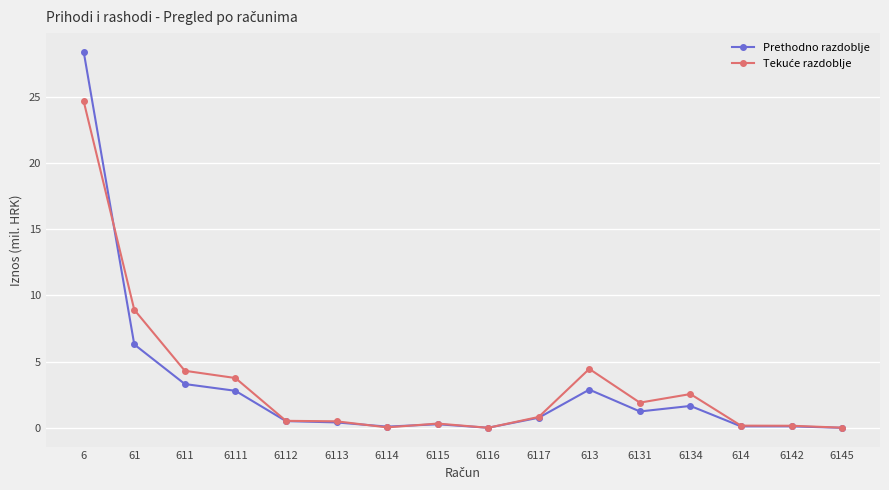

What is the value of the Prethodno razdoblje point at the 13th from the left?

1.6